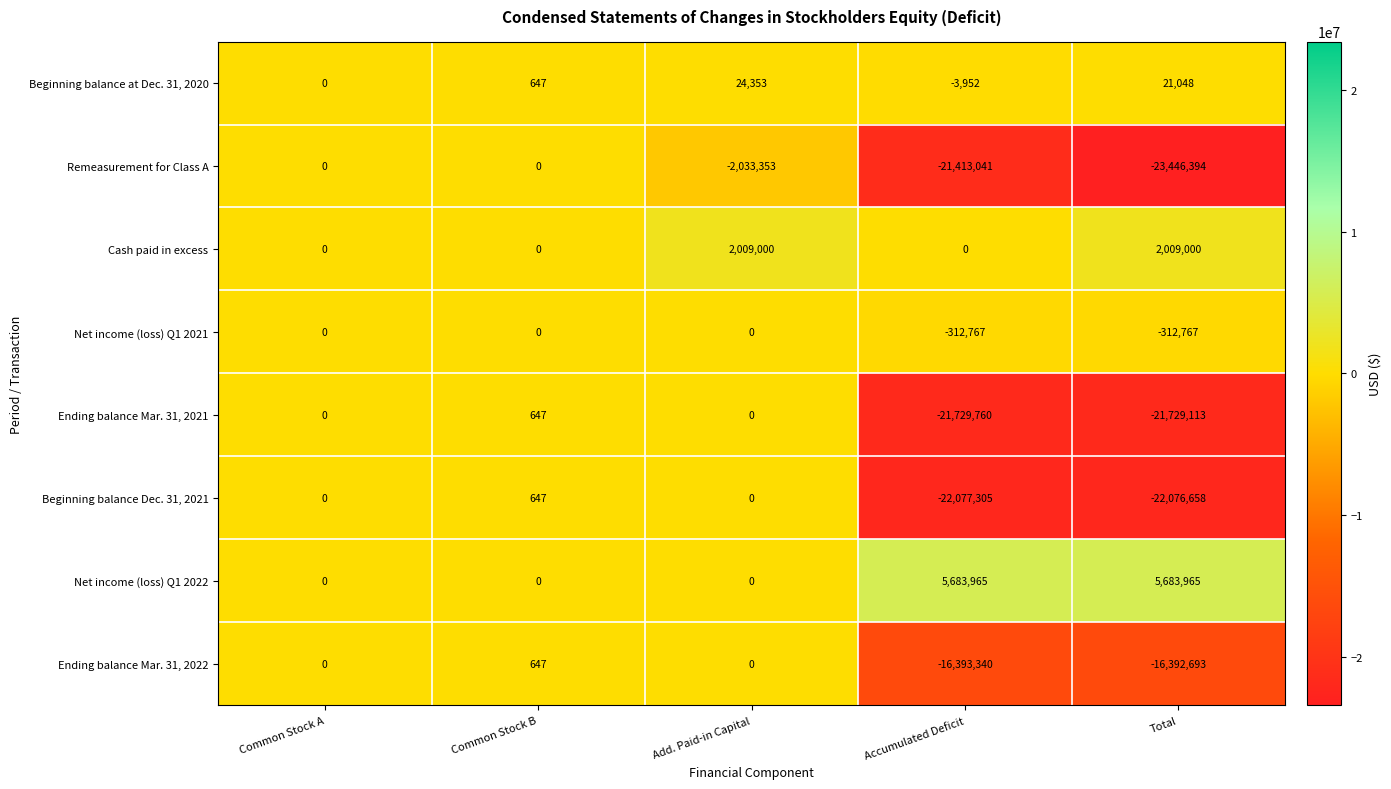

True or false: Beginning balance Dec. 31, 2021 has a value of -22077305 at Accumulated Deficit.

True